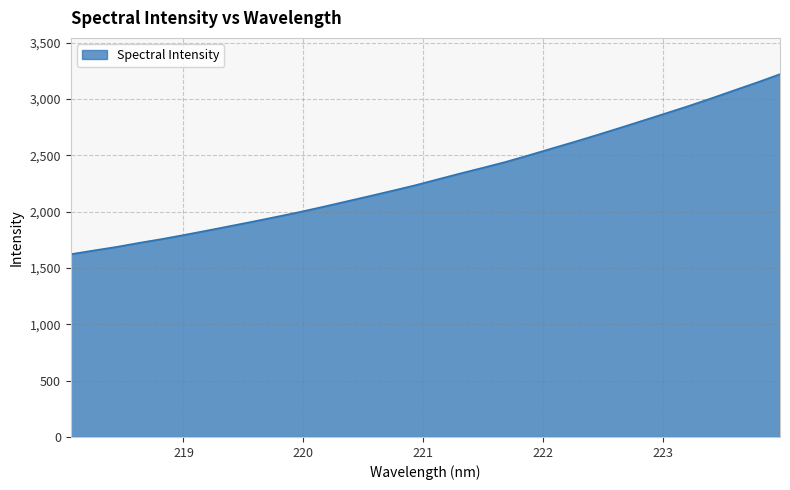

How many lines are shown in the chart?

1